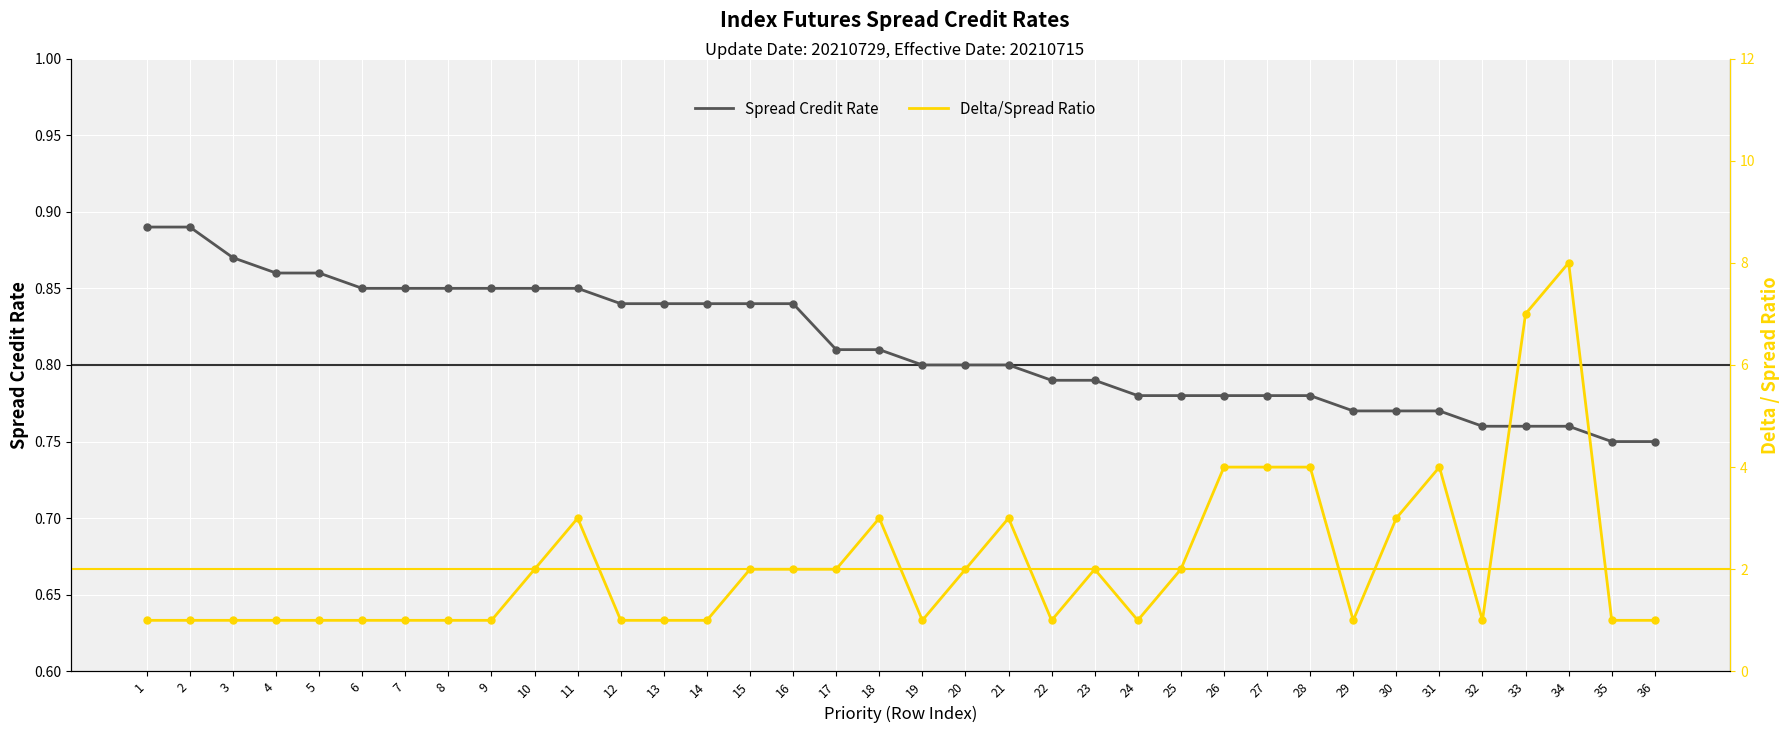

What are all the series names shown in the legend?

Spread Credit Rate, Delta/Spread Ratio